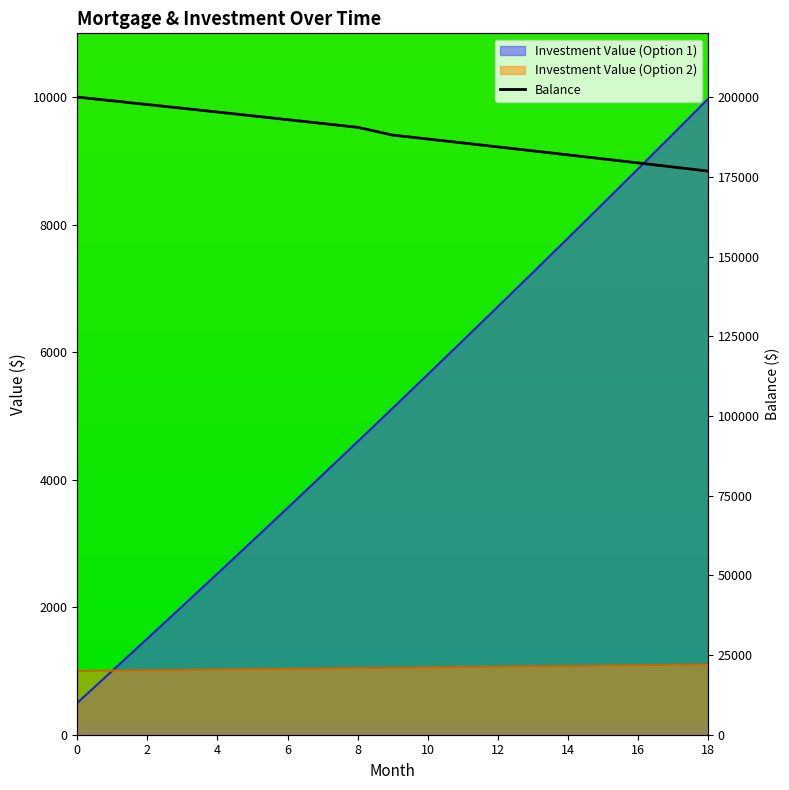

The value at 0 is 352675.2. True or false?

False